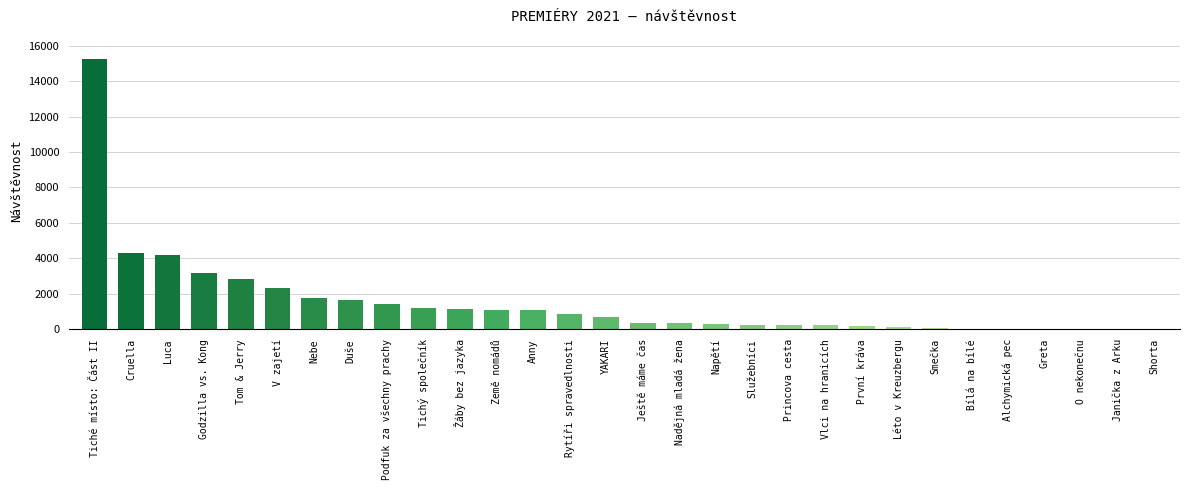

The chart shows a value of 368 at Ještě máme čas. True or false?

True